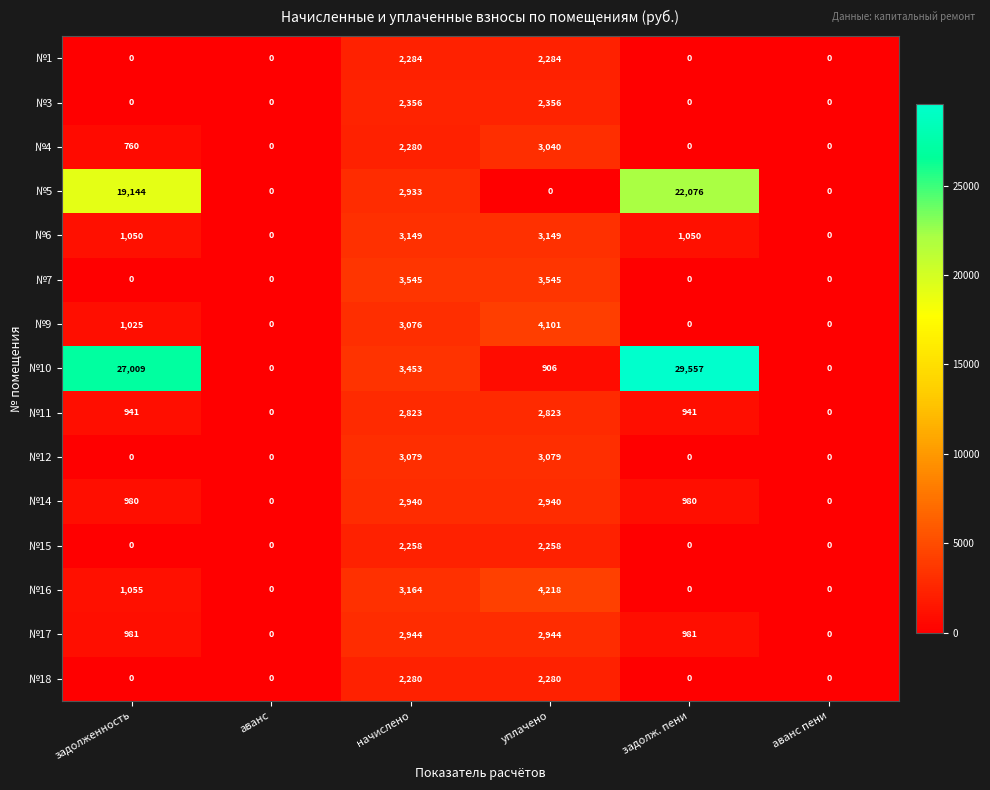

Where is №10 nearest to the value 14778?

начислено